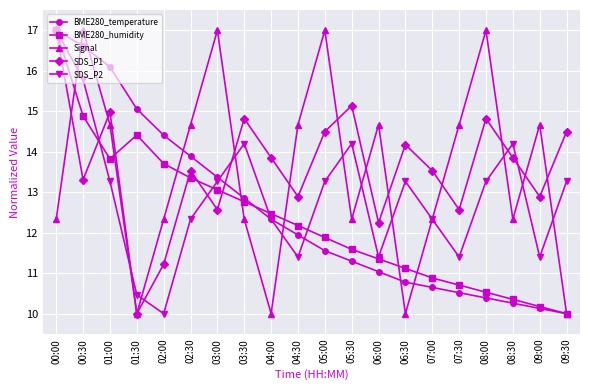

The SDS_P1 series shows 13.9 at 08:30. True or false?

True